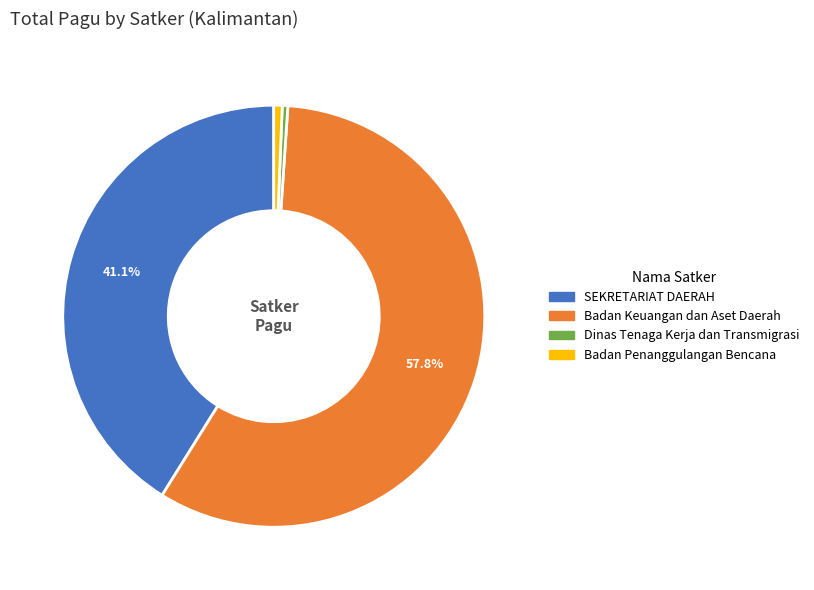

Does any single category account for the majority?

Yes